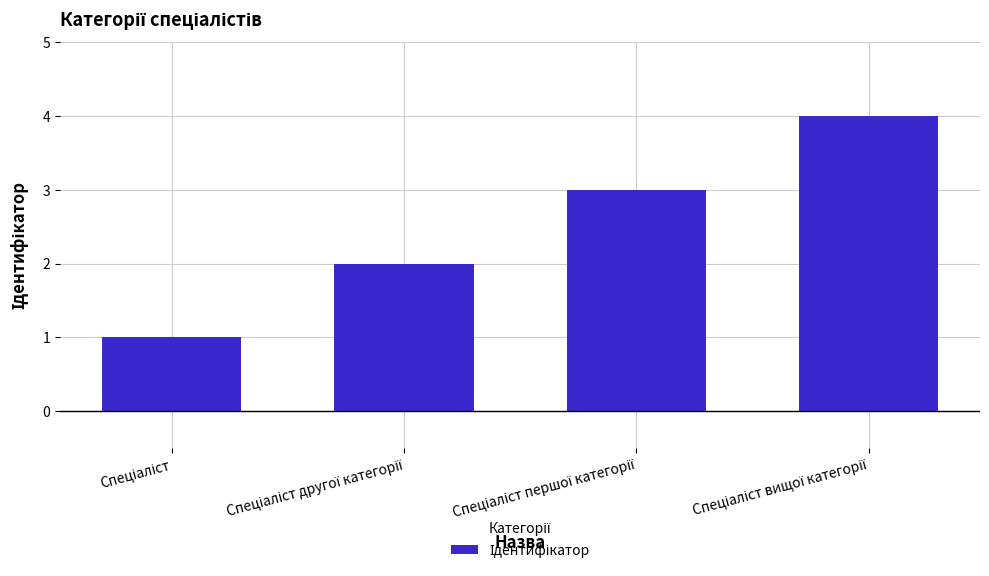

How many data points are less than 3?

2